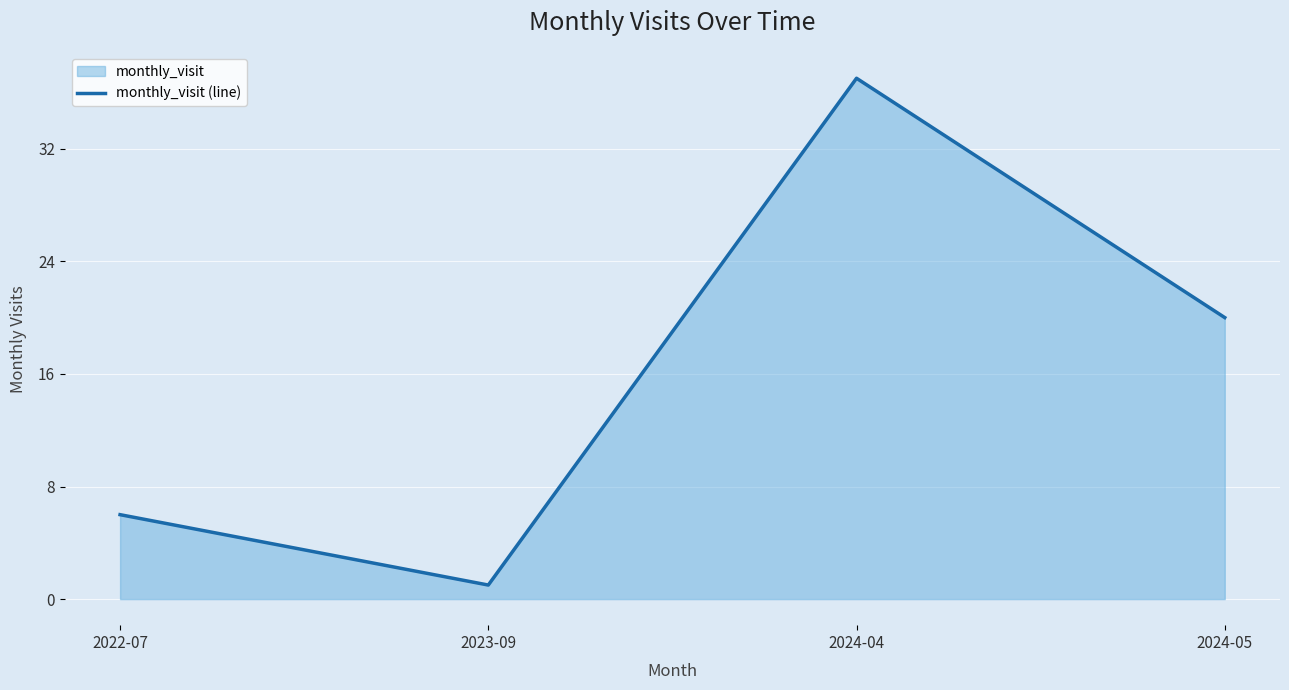

Reading left to right, list all the values displayed in this chart.

2022-07=6	2023-09=1	2024-04=37	2024-05=20